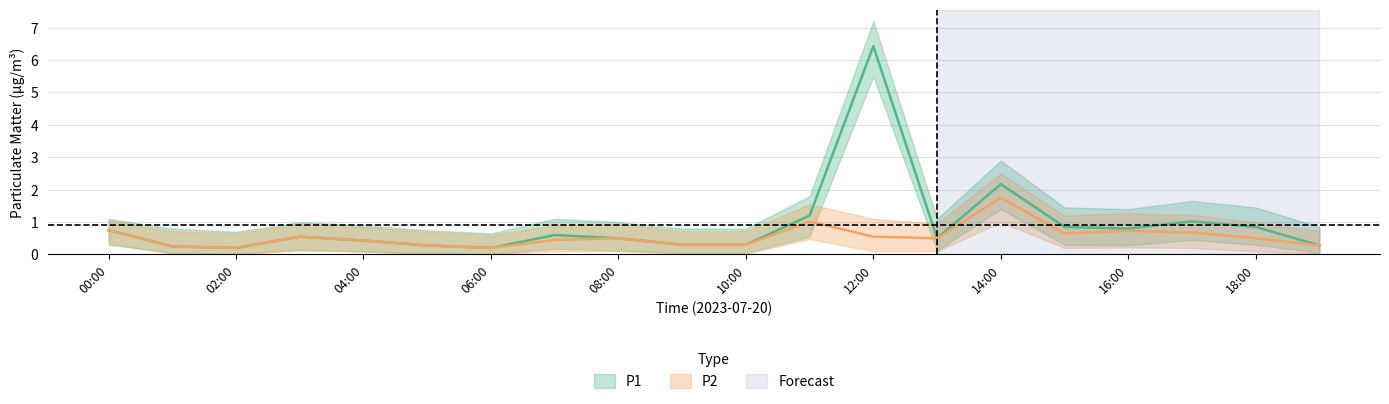

How many interior local valleys does the P1_lower series have?

4